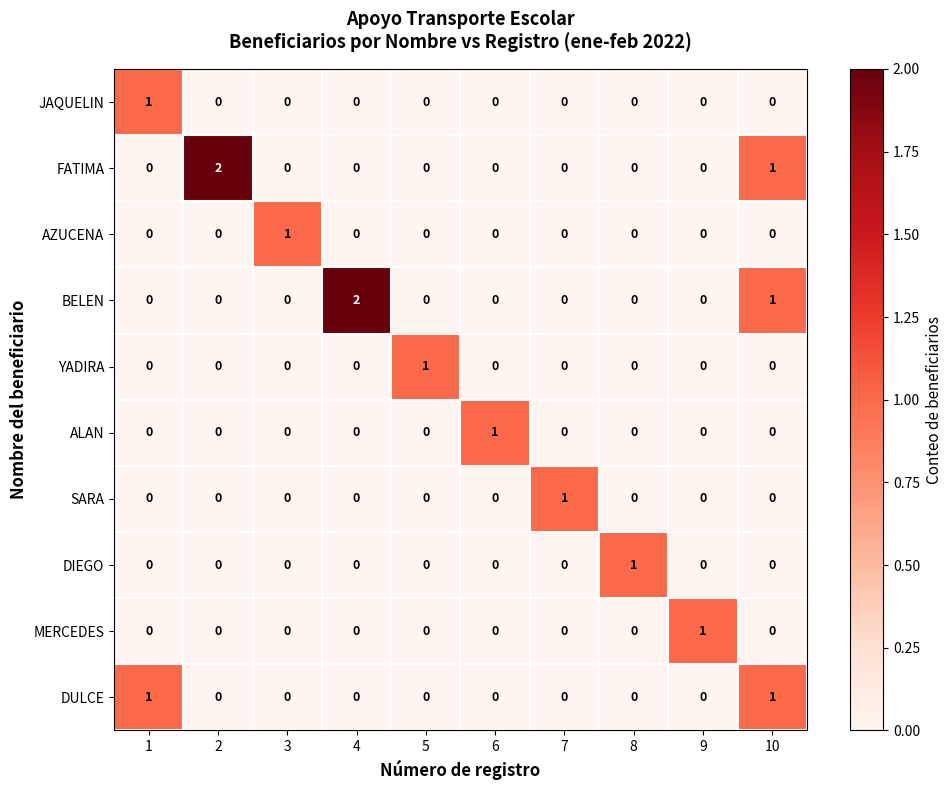

What is the sum of all FATIMA values?

3